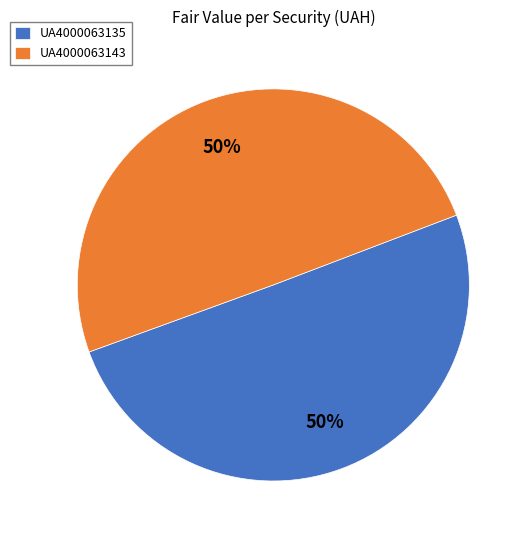

True or false: UA4000063135 accounts for 63% of the total.

False